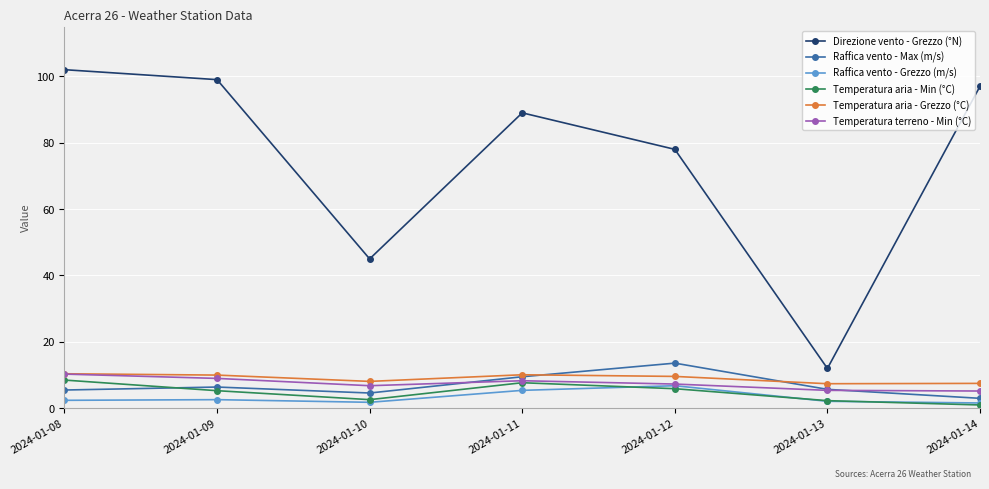

Which series has the largest range (max minus min)?

Direzione vento - Grezzo (°N)